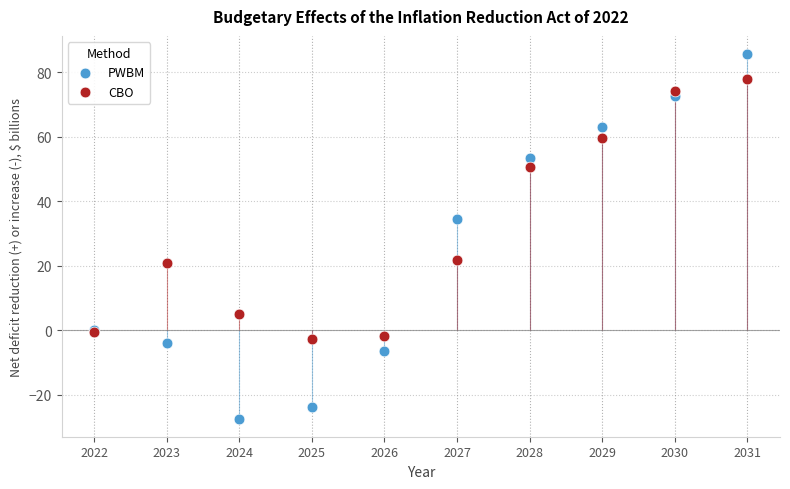

Which series reaches the maximum Y coordinate?

PWBM